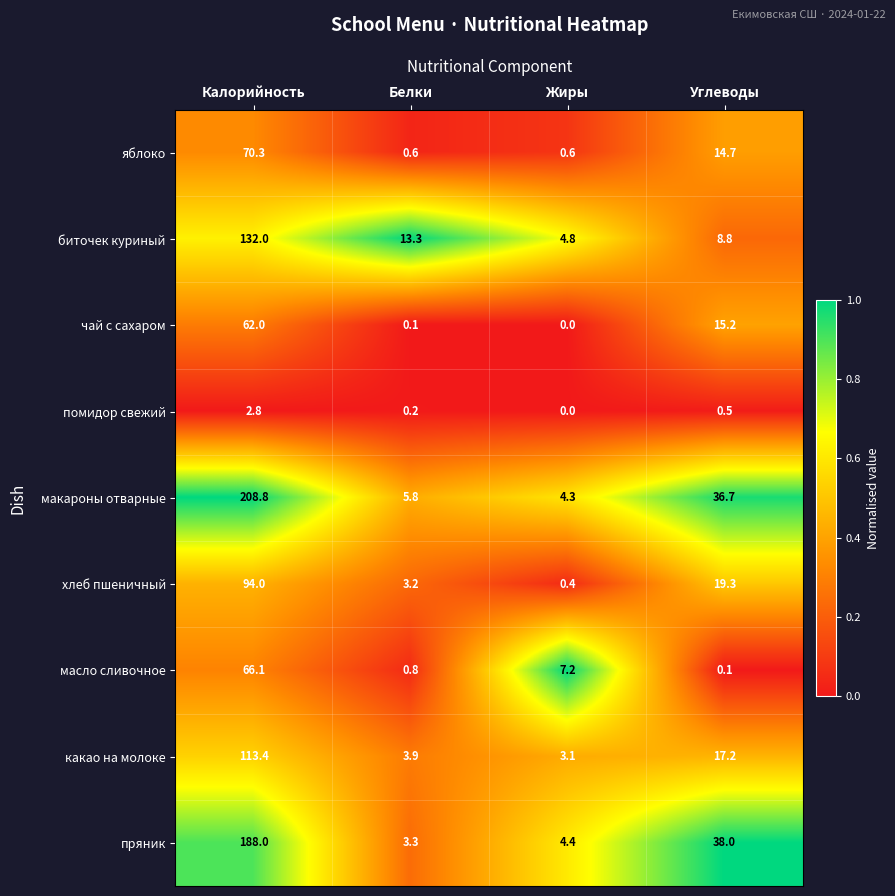

Between Калорийность and Белки, which series saw the biggest shift?

макароны отварные